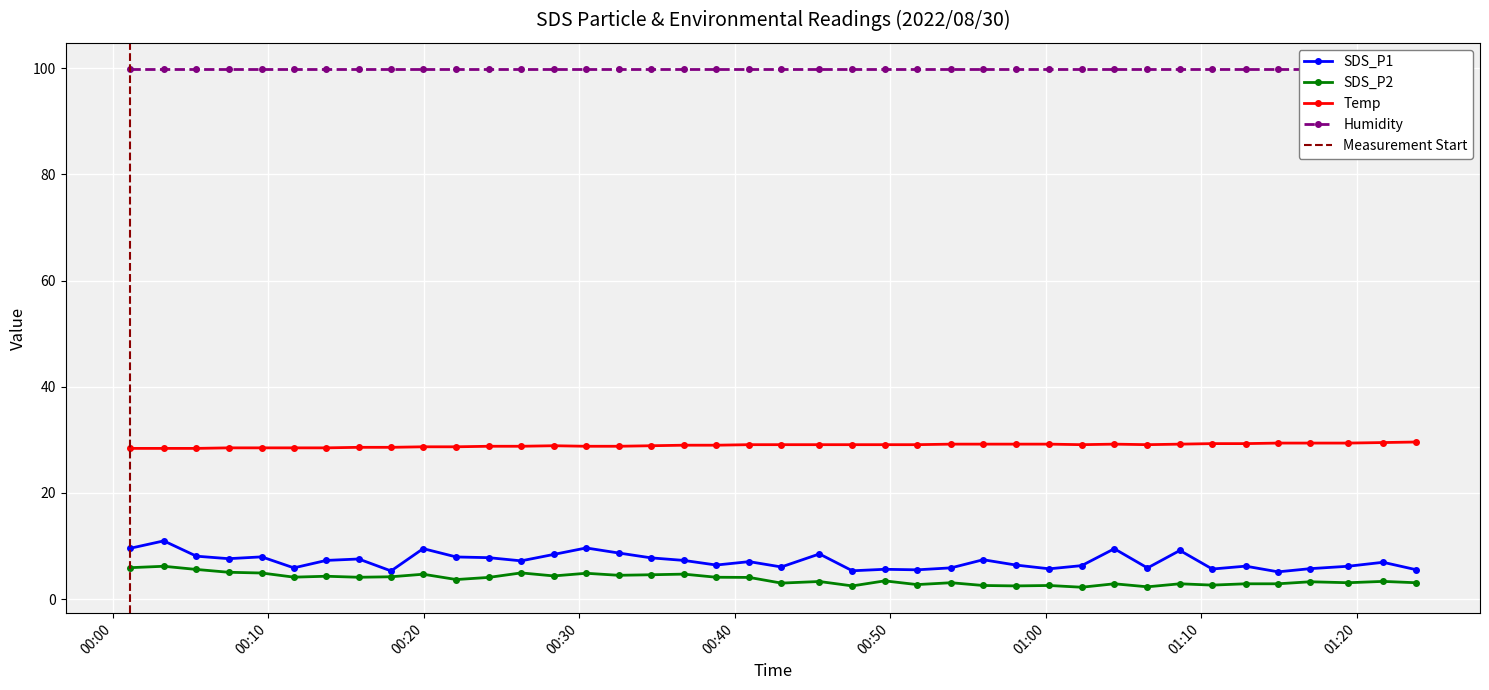

True or false: SDS_P2 and Temp intersect in this chart.

False